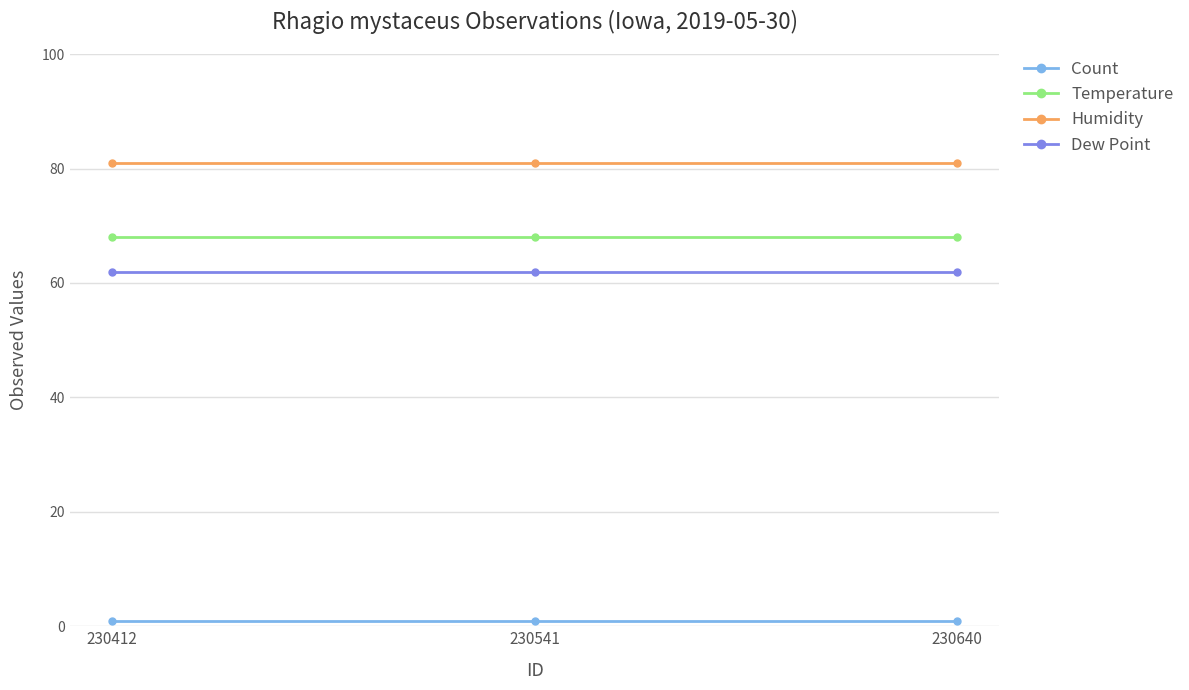

Which series has the largest total across all categories?

Humidity